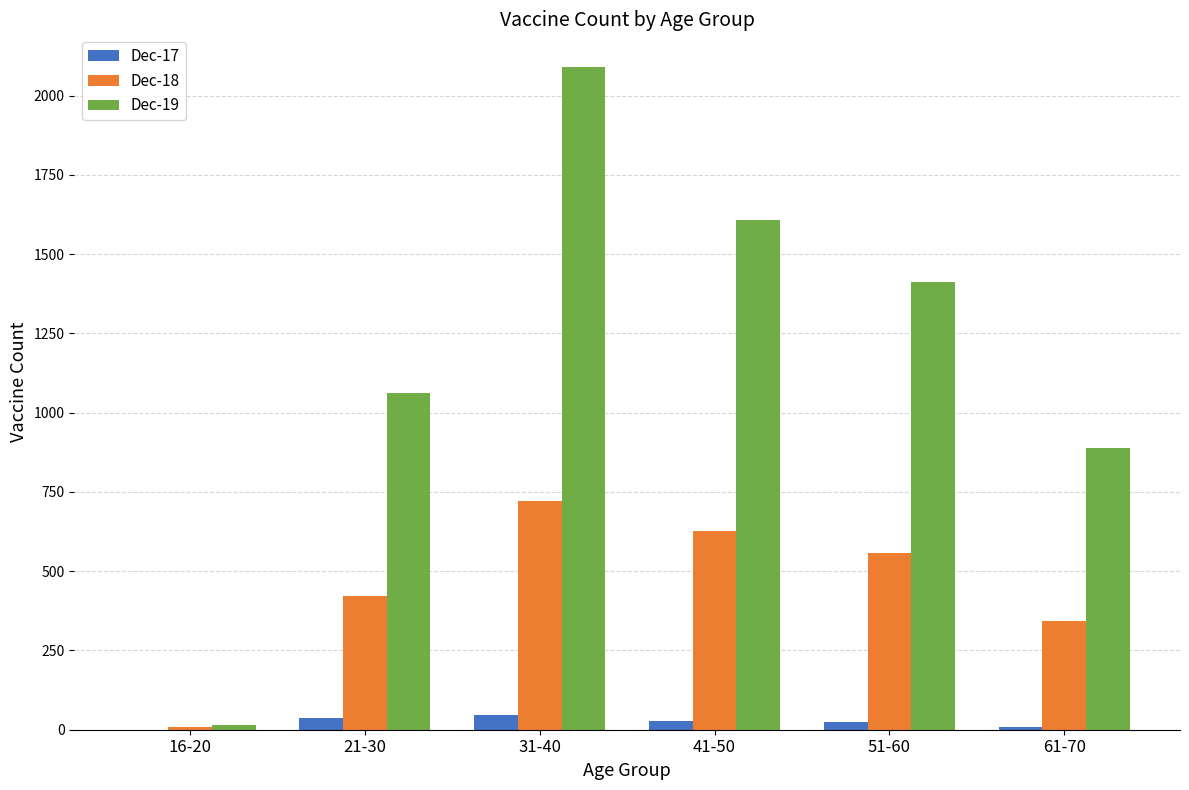

True or false: Dec-19 has a value of 1576 at 61-70.

False